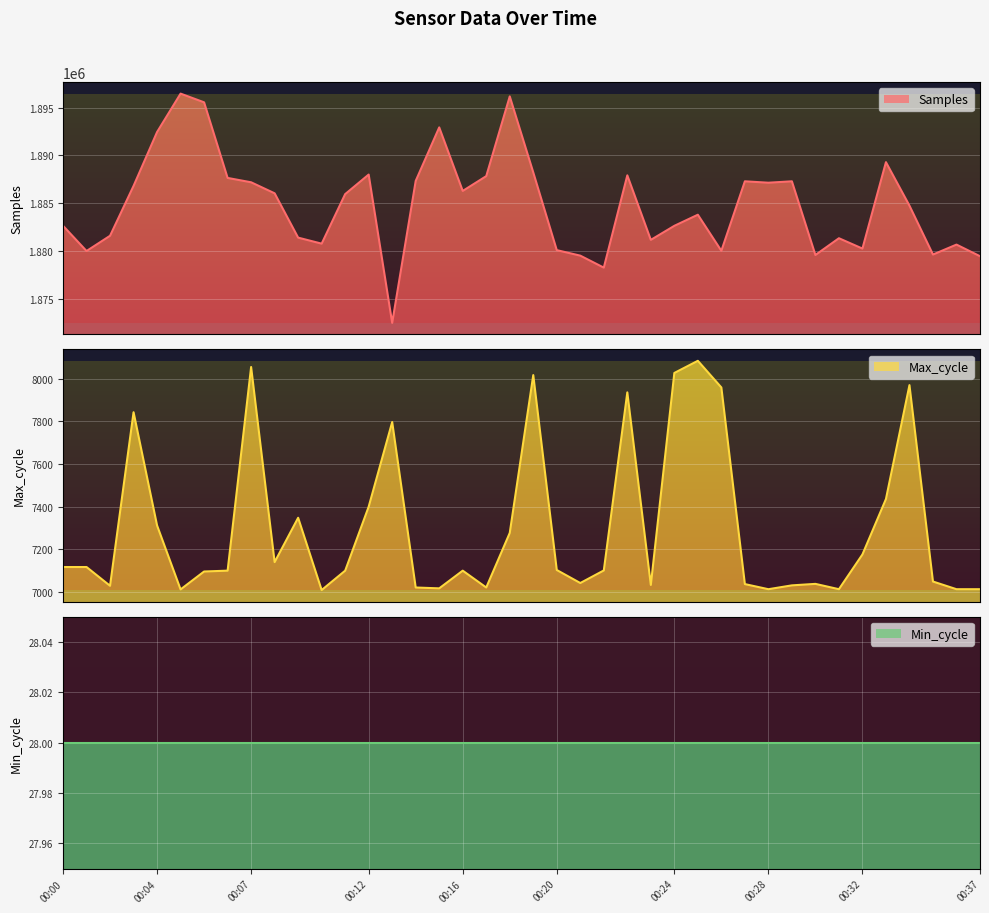

True or false: Max_cycle has a value of 7100 at 00:06.

True